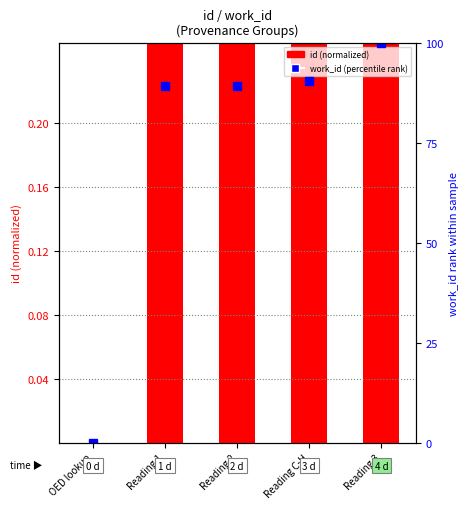

True or false: work_id (percentile rank) has a value of 151.1 at Reading 2.

False